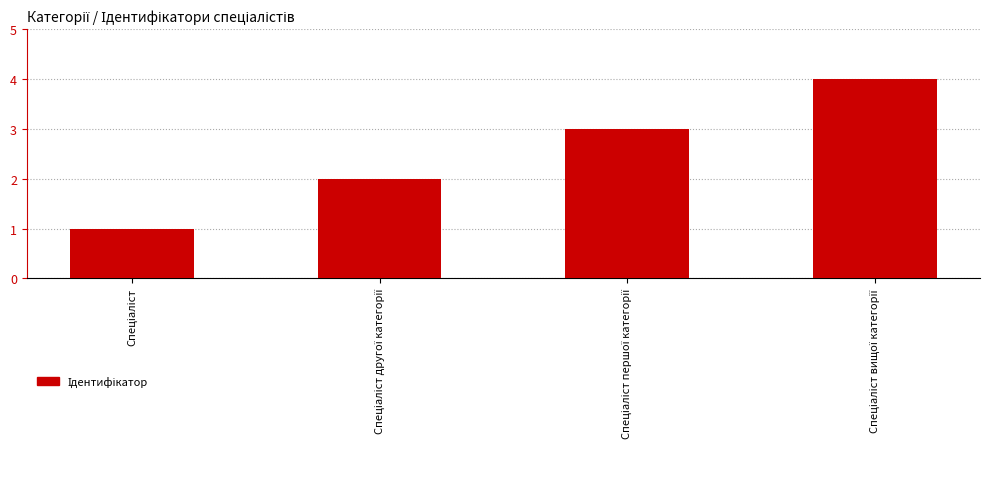

What is the sum of all values?

10